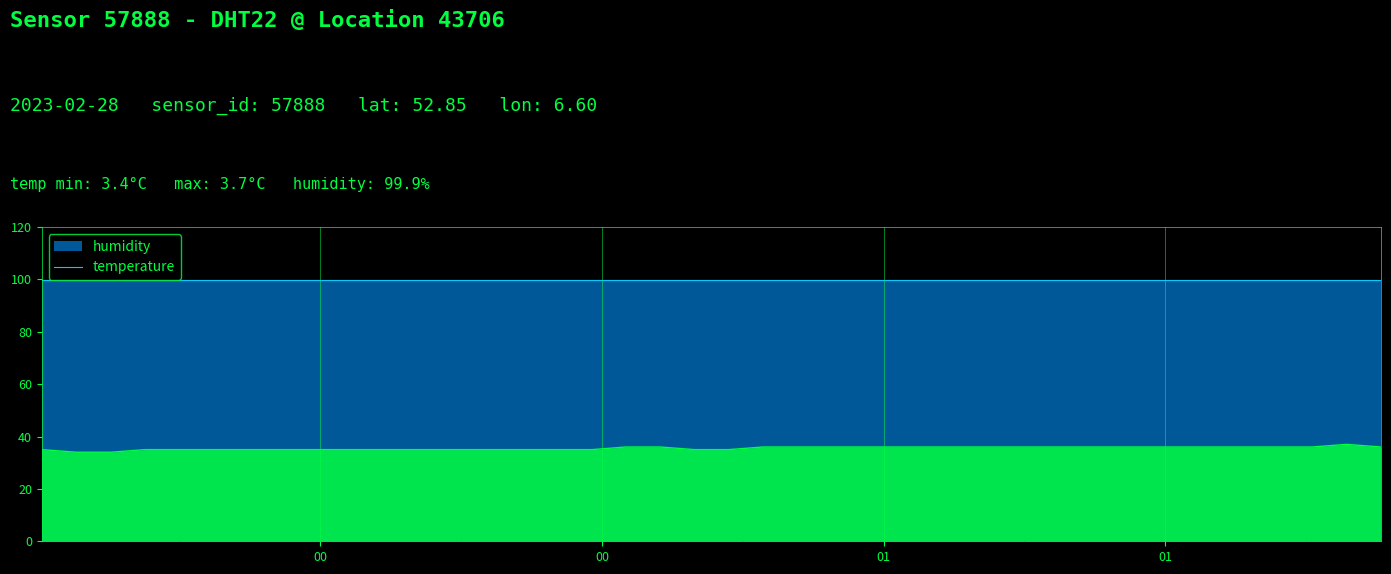

How many data points are less than 36?

19